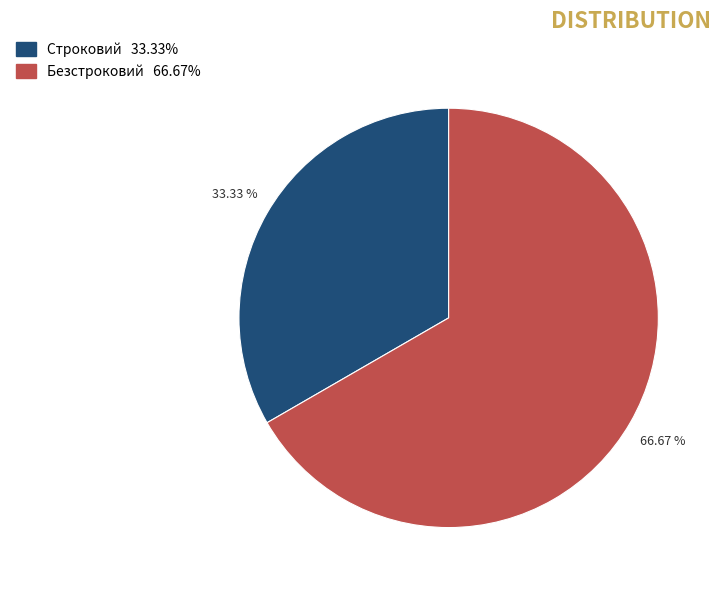

To the nearest percent, what is the average slice percentage?

50%